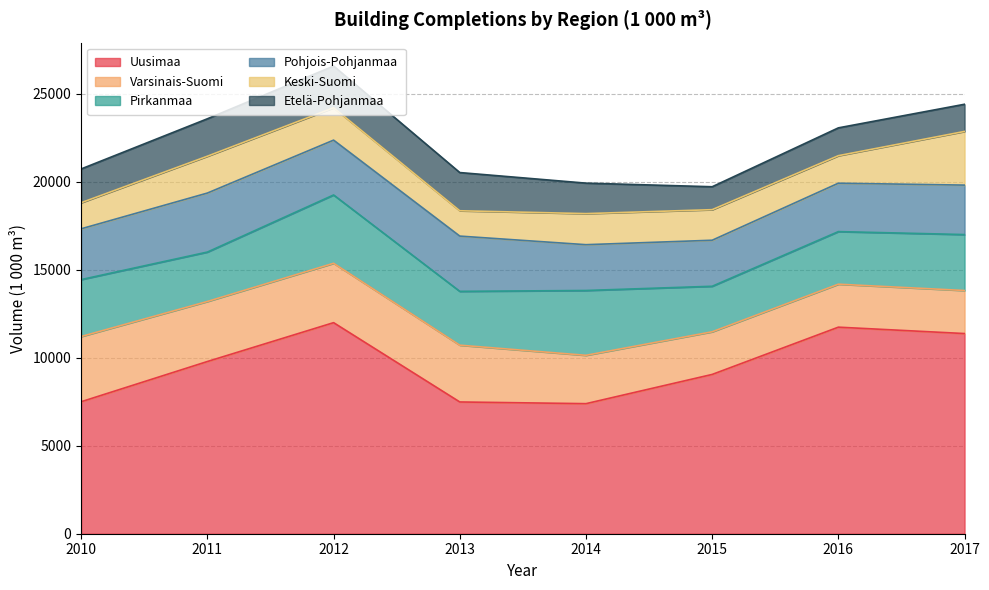

What is the value of the Pirkanmaa point at the 6th from the left?

2586